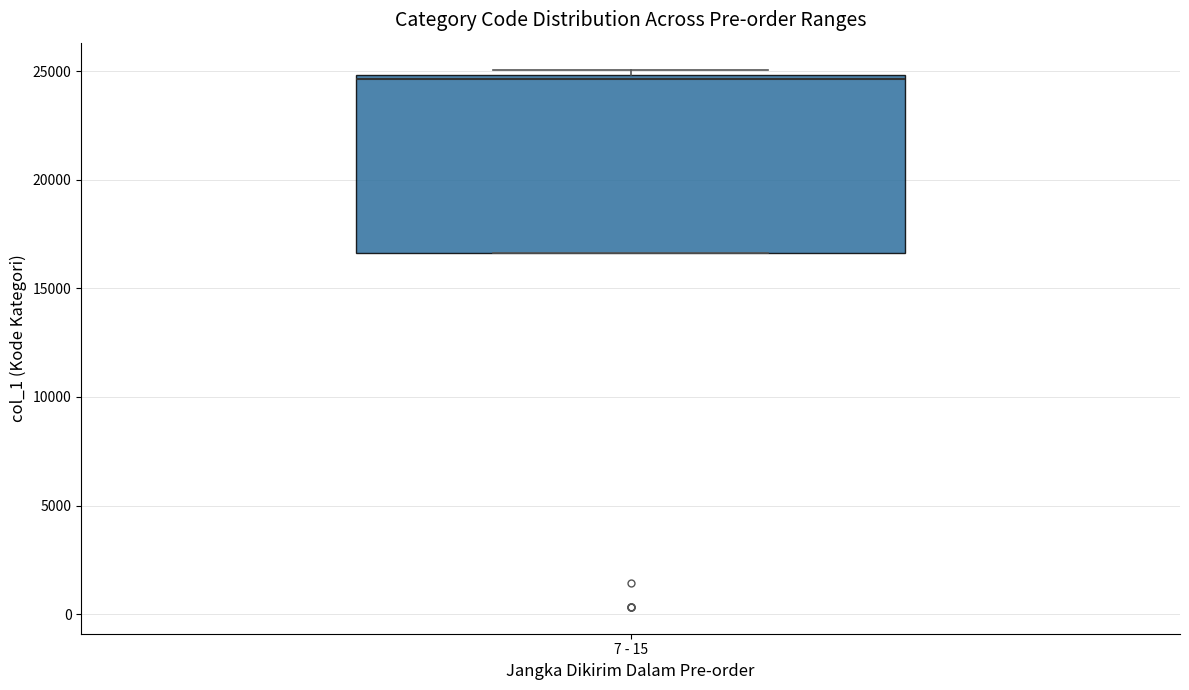

Transcribe this box plot: give where the median line is, the range the box spans, and where the two whiskers end, as read against the y-axis. The values are not printed on the chart, so give them approximately, as read against the axis.

median 24500, box 16500 to 25000, whiskers 16500 to 25000 (just above the box's upper edge)